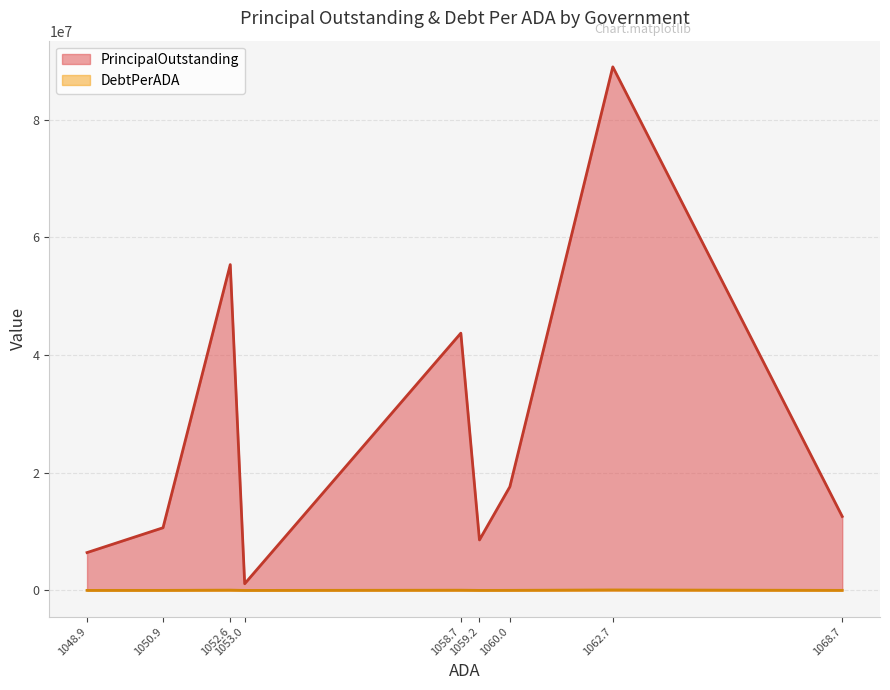

Which series changed the most between Crane ISD and Florence ISD?

PrincipalOutstanding